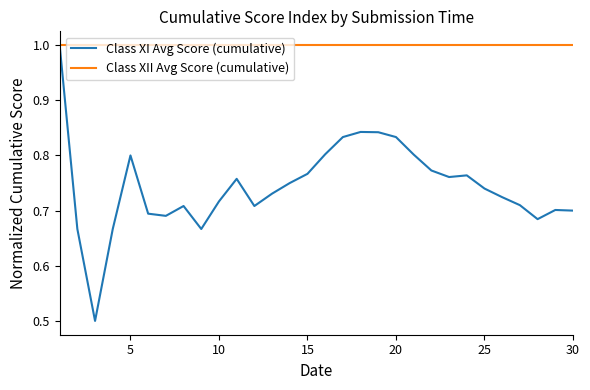

Which series has the largest range (max minus min)?

Class XI Avg Score (cumulative)